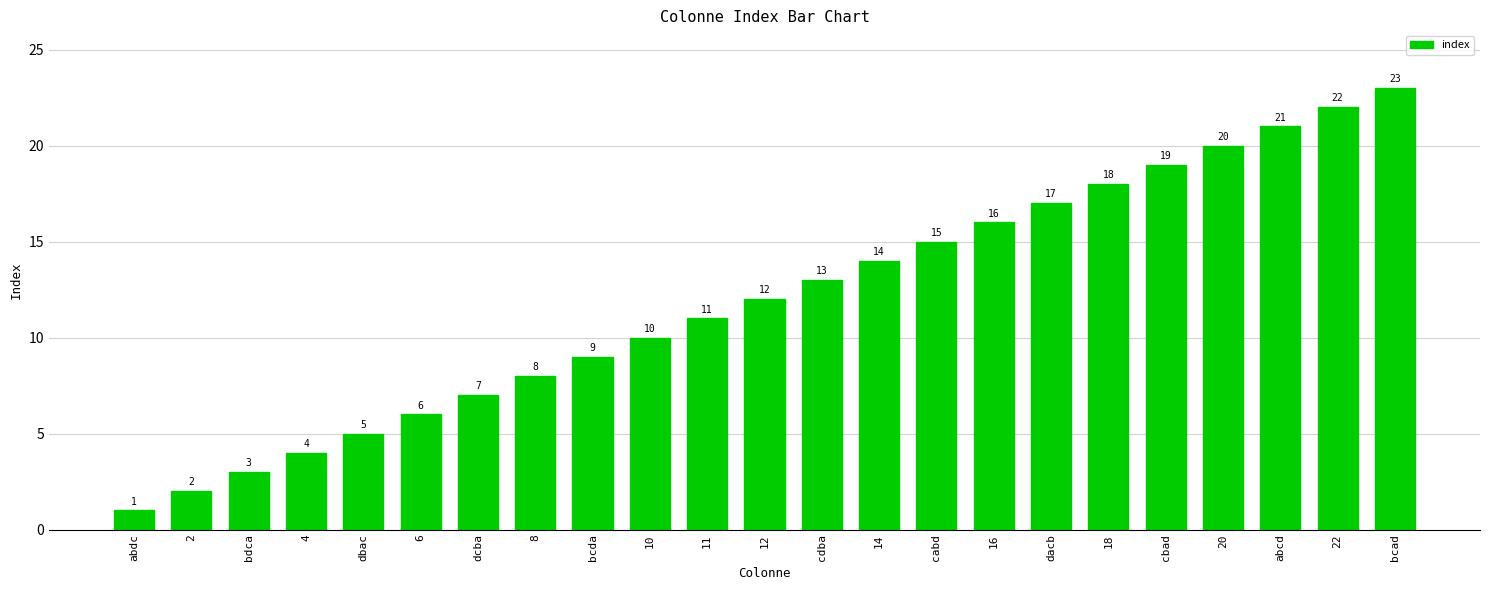

Between 8 and 22, which is larger?

22